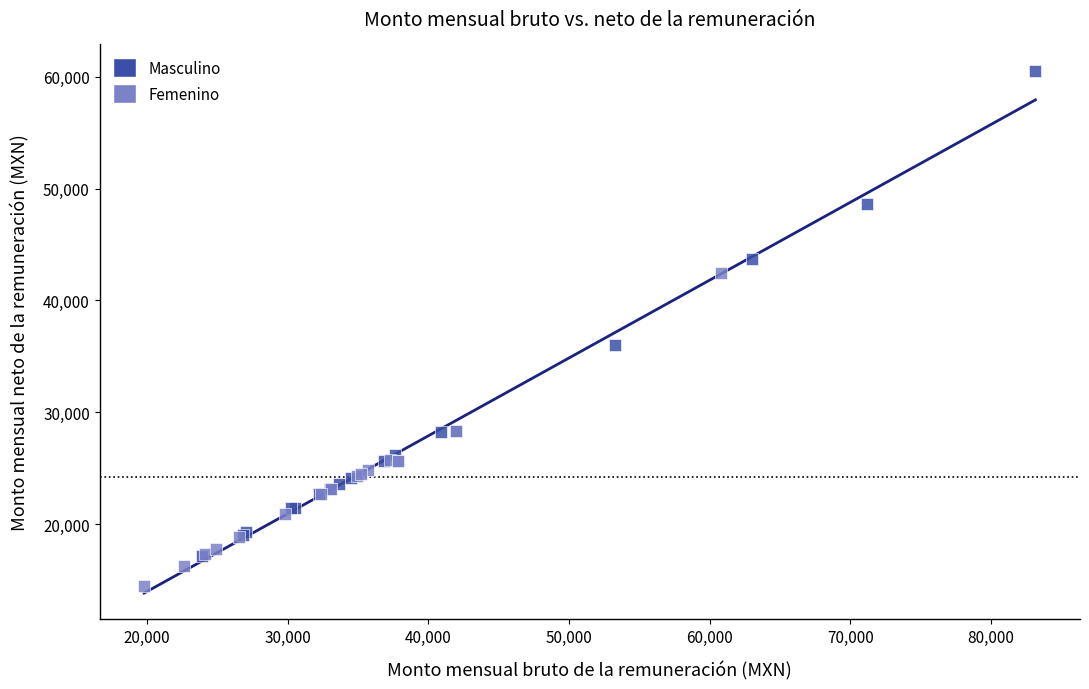

Which series reaches the maximum Y coordinate?

Masculino